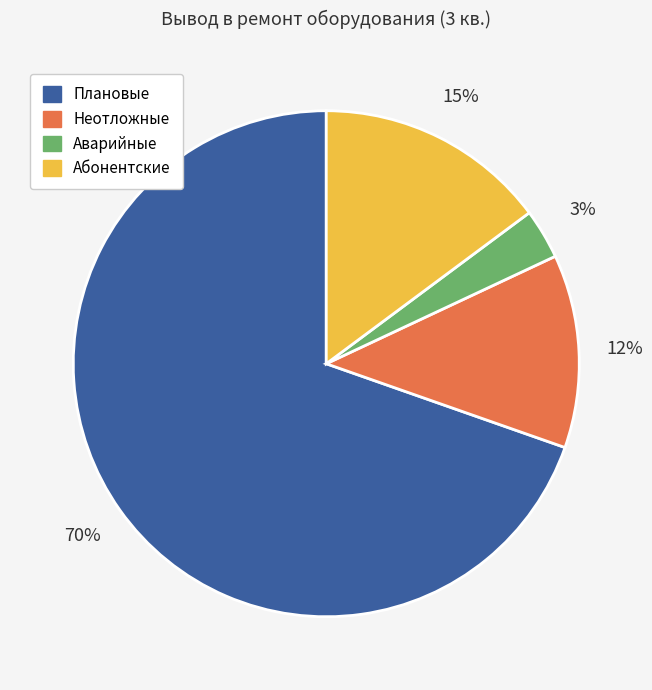

Is Неотложные the majority of the pie?

No